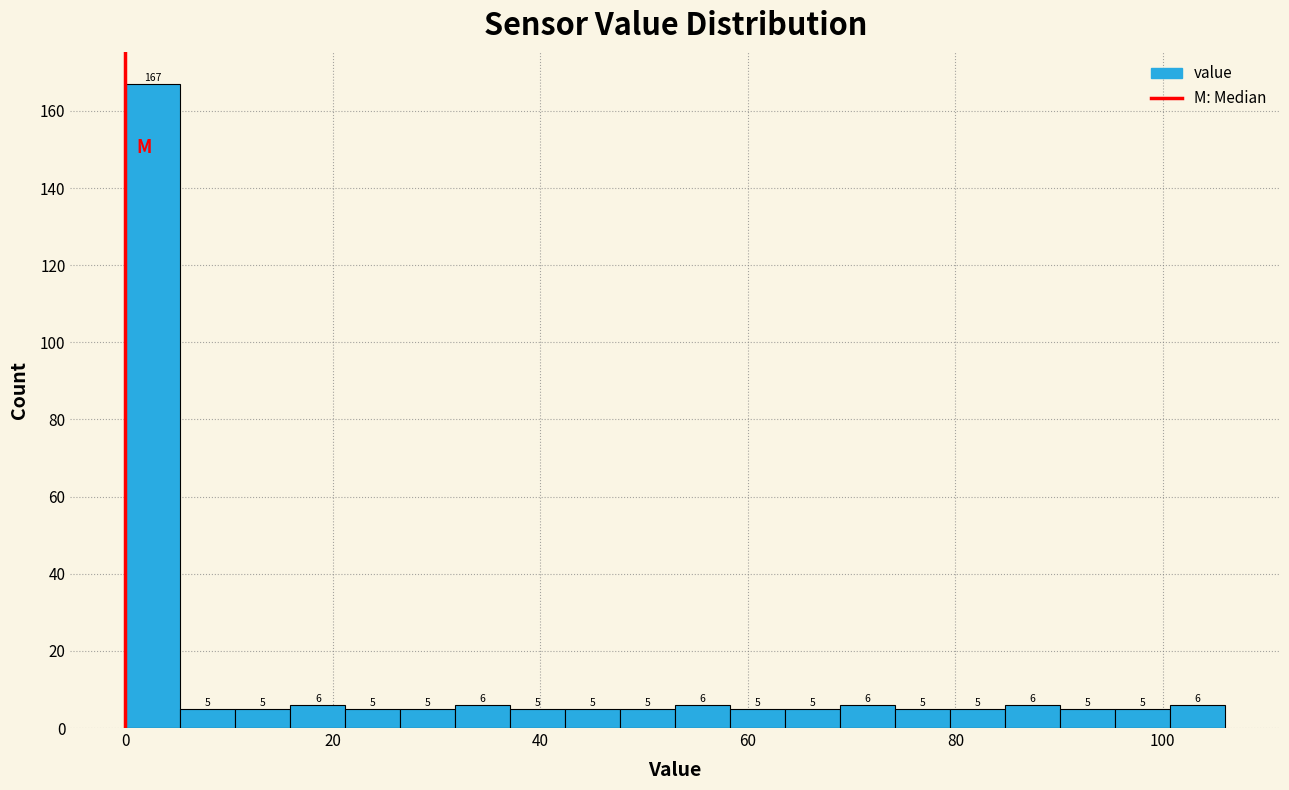

Read against the x-axis, roughly where is the centre of the tallest bar?

2